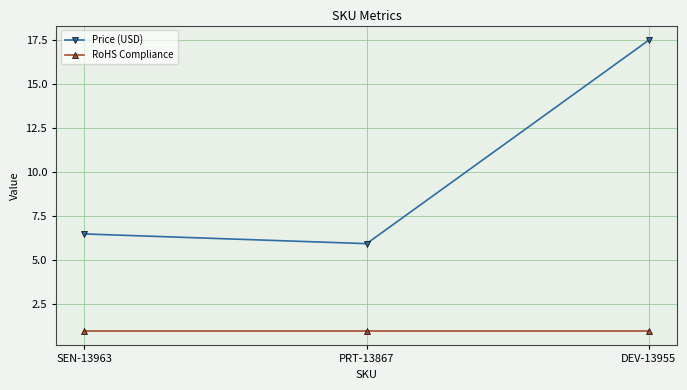

Which category has the lowest value in the Price (USD) series?

PRT-13867